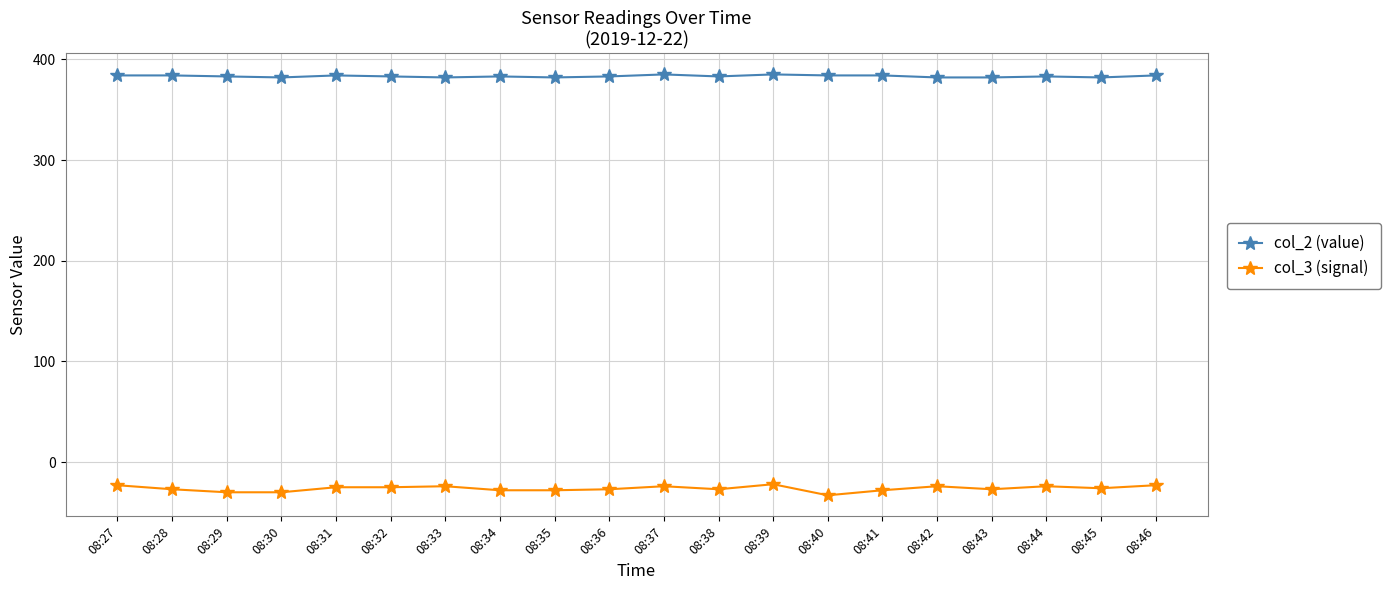

What are all the series names shown in the legend?

col_2 (value), col_3 (signal)